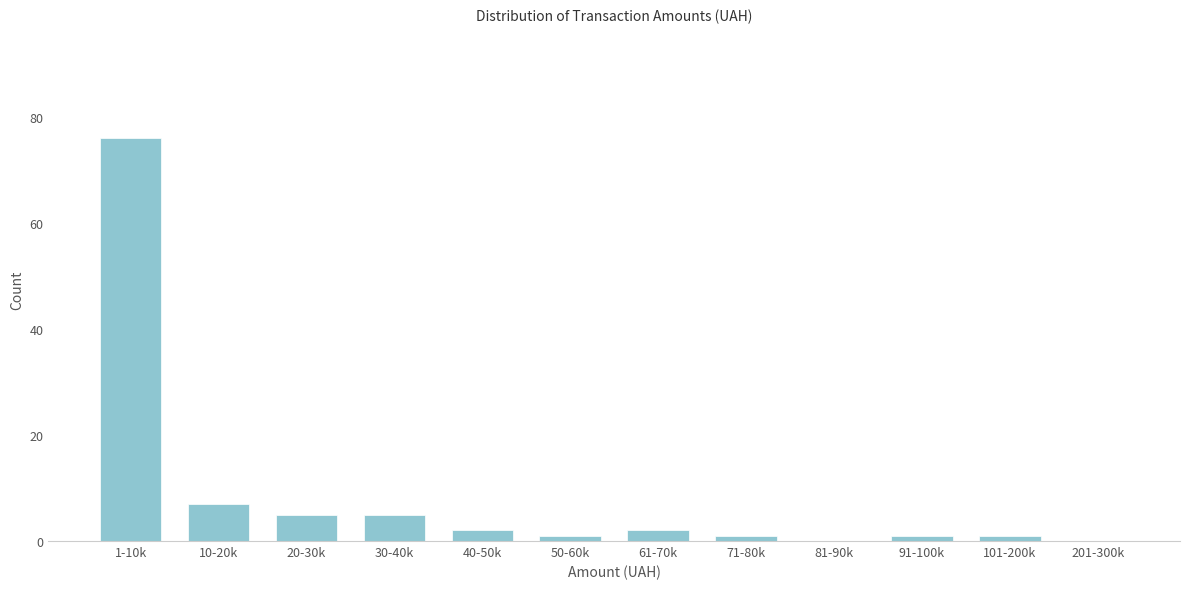

Reading left to right, extract all data points from this chart.

1-10k=76	10-20k=7	20-30k=5	30-40k=5	40-50k=2	50-60k=1	61-70k=2	71-80k=1	81-90k=0	91-100k=1	101-200k=1	201-300k=0